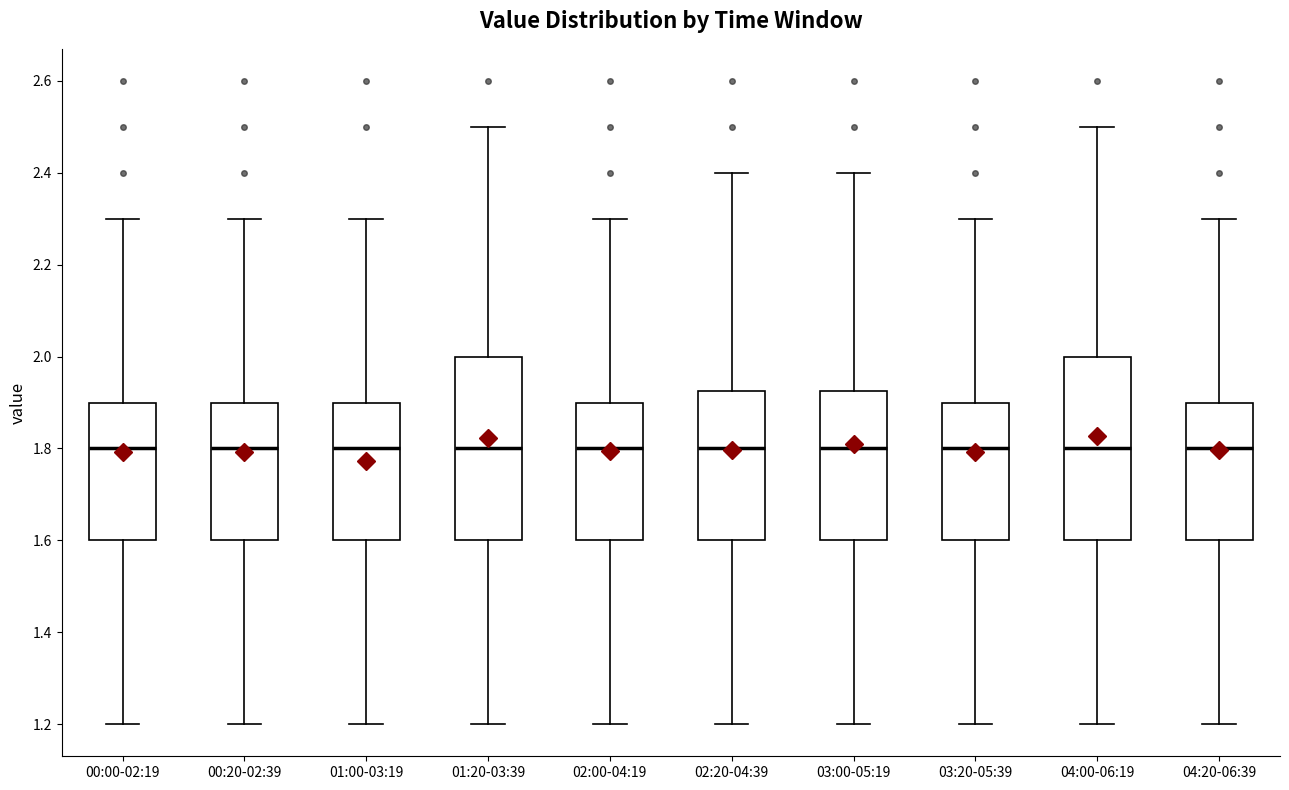

Reading left to right, transcribe this box plot: for each box, give where its median line is, the range the box spans, and where its two whiskers end, as read against the y-axis. The values are not printed on the chart, so give them approximately, as read against the axis.

00:00-02:19: median 1.80, box 1.60 to 1.90, whiskers 1.20 to 2.30
00:20-02:39: median 1.80, box 1.60 to 1.90, whiskers 1.20 to 2.30
01:00-03:19: median 1.80, box 1.60 to 1.90, whiskers 1.20 to 2.30
01:20-03:39: median 1.80, box 1.60 to 2.00, whiskers 1.20 to 2.50
02:00-04:19: median 1.80, box 1.60 to 1.90, whiskers 1.20 to 2.30
02:20-04:39: median 1.80, box 1.60 to 1.92, whiskers 1.20 to 2.40
03:00-05:19: median 1.80, box 1.60 to 1.92, whiskers 1.20 to 2.40
03:20-05:39: median 1.80, box 1.60 to 1.90, whiskers 1.20 to 2.30
04:00-06:19: median 1.80, box 1.60 to 2.00, whiskers 1.20 to 2.50
04:20-06:39: median 1.80, box 1.60 to 1.90, whiskers 1.20 to 2.30